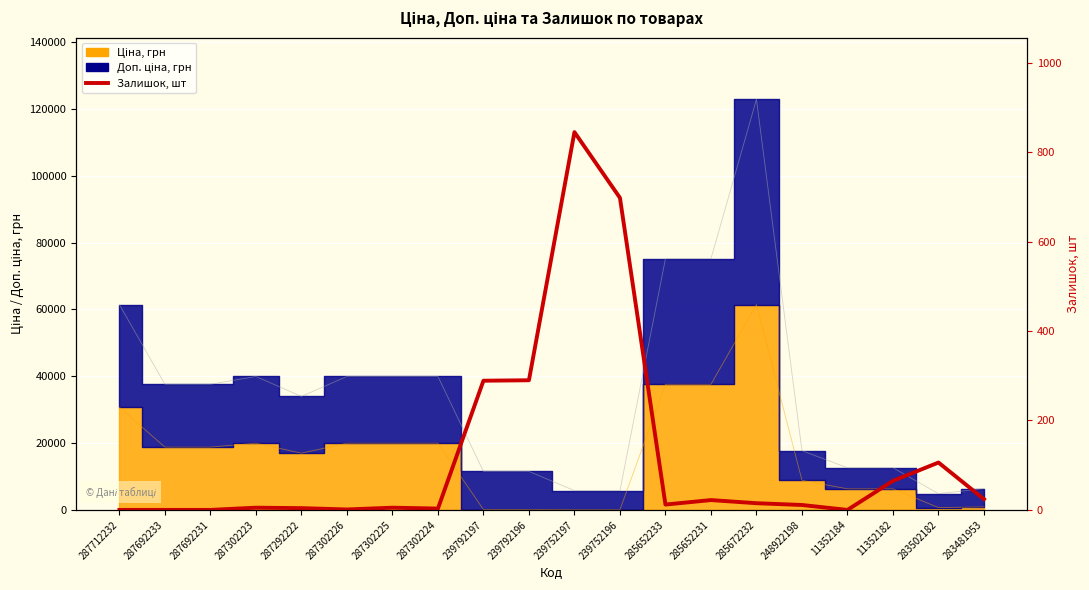

Where is the first local minimum?

287302226